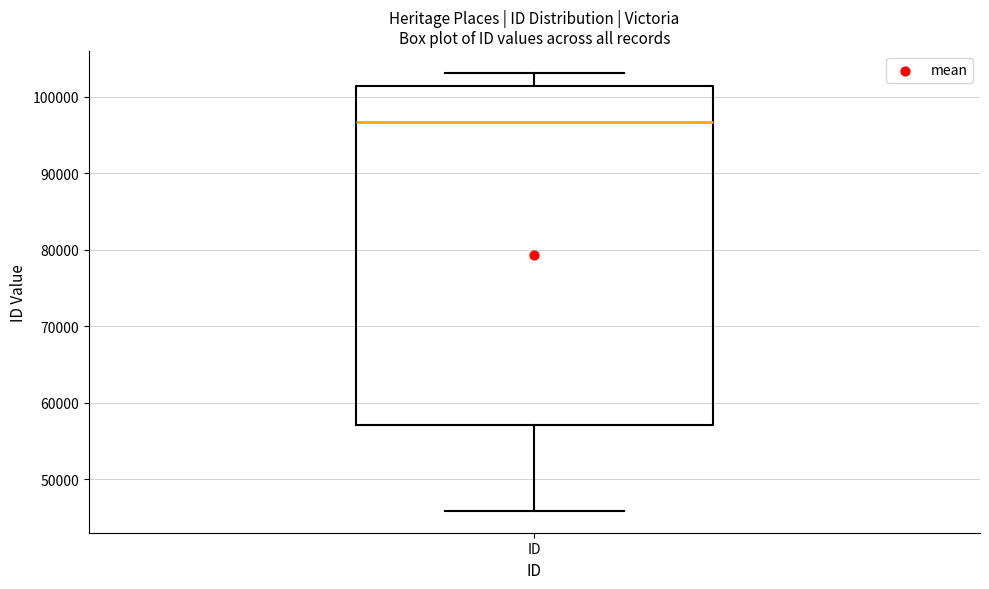

Read this box plot against the y-axis: the position of the median line, the range covered by the box, and the ends of both whiskers. The values are not printed on the chart, so give them approximately, as read against the axis.

median 97000, box 57000 to 101000, whiskers 46000 to 103000